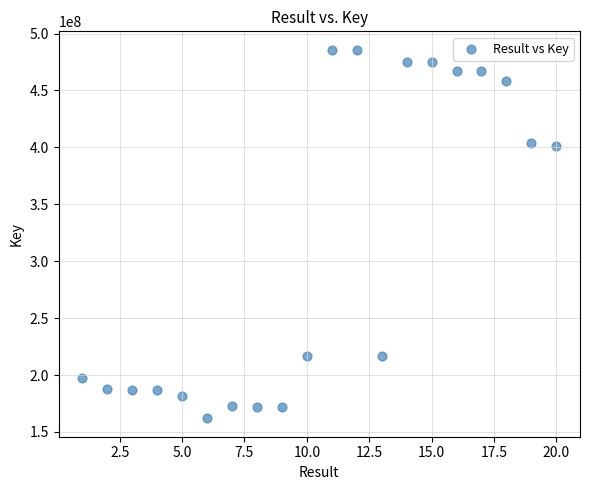

What is the range of X values (max minus min)?

19